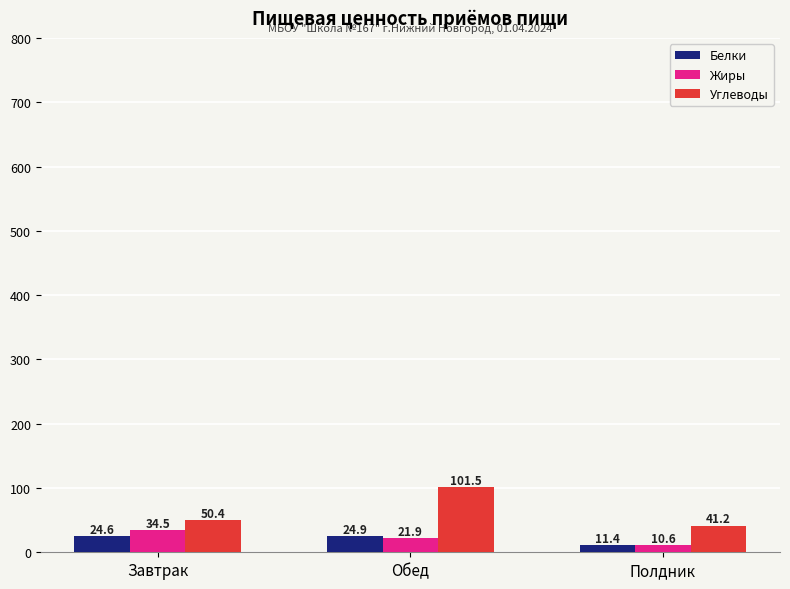

How many categories are shown in the chart?

3